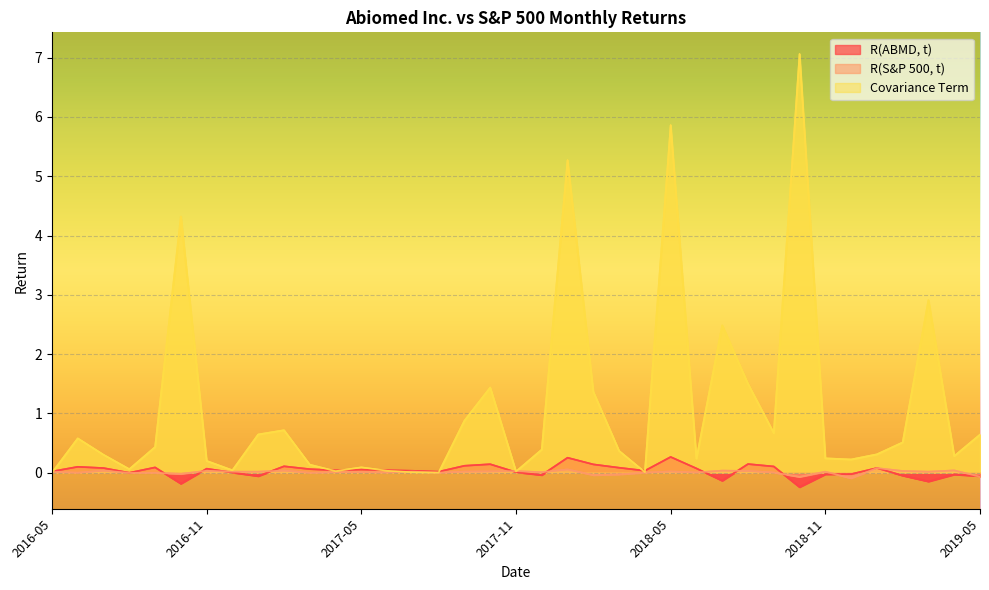

Reading right to left, list all the values displayed in this chart.

R(ABMD, t): 2019-05=-0.1	2019-04=-0.0	2019-03=-0.1	2019-02=-0.0	2019-01=0.1	2018-12=-0.0	2018-11=-0.0	2018-10=-0.2	2018-09=0.1	2018-08=0.1	2018-07=-0.1	2018-06=0.1	2018-05=0.3	2018-04=0.0	2018-03=0.1	2018-02=0.1	2018-01=0.3	2017-12=-0.0	2017-11=0.0	2017-10=0.1	2017-09=0.1	2017-08=0.0	2017-07=0.0	2017-06=0.0	2017-05=0.1	2017-04=0.0	2017-03=0.1	2017-02=0.1	2017-01=-0.1	2016-12=0.0	2016-11=0.1	2016-10=-0.2	2016-09=0.1	2016-08=-0.0	2016-07=0.1	2016-06=0.1	2016-05=0.0
R(S&P 500, t): 2019-05=-0.1	2019-04=0.0	2019-03=0.0	2019-02=0.0	2019-01=0.1	2018-12=-0.1	2018-11=0.0	2018-10=-0.1	2018-09=0.0	2018-08=0.0	2018-07=0.0	2018-06=0.0	2018-05=0.0	2018-04=0.0	2018-03=-0.0	2018-02=-0.0	2018-01=0.1	2017-12=0.0	2017-11=0.0	2017-10=0.0	2017-09=0.0	2017-08=0.0	2017-07=0.0	2017-06=0.0	2017-05=0.0	2017-04=0.0	2017-03=-0.0	2017-02=0.0	2017-01=0.0	2016-12=0.0	2016-11=0.0	2016-10=-0.0	2016-09=-0.0	2016-08=-0.0	2016-07=0.0	2016-06=0.0	2016-05=0.0
Covariance Term: 2019-05=0.6	2019-04=0.3	2019-03=2.9	2019-02=0.5	2019-01=0.3	2018-12=0.2	2018-11=0.2	2018-10=7.1	2018-09=0.7	2018-08=1.5	2018-07=2.5	2018-06=0.2	2018-05=5.9	2018-04=0.0	2018-03=0.4	2018-02=1.4	2018-01=5.3	2017-12=0.4	2017-11=0.0	2017-10=1.4	2017-09=0.9	2017-08=0.0	2017-07=0.0	2017-06=0.0	2017-05=0.1	2017-04=0.0	2017-03=0.1	2017-02=0.7	2017-01=0.6	2016-12=0.0	2016-11=0.2	2016-10=4.3	2016-09=0.4	2016-08=0.1	2016-07=0.3	2016-06=0.6	2016-05=0.0